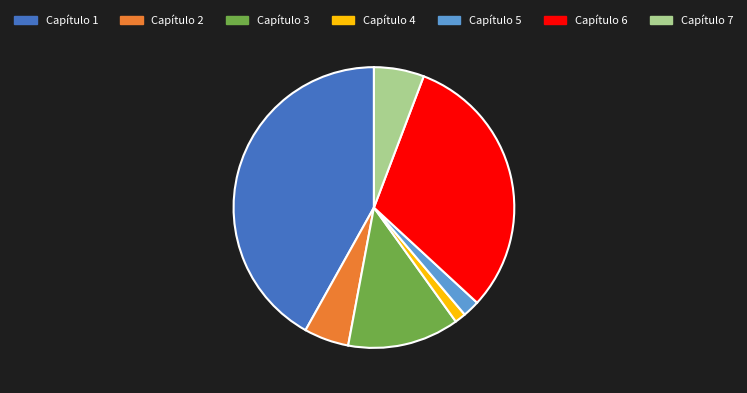

What is the smallest slice in the pie chart?

Capítulo 4